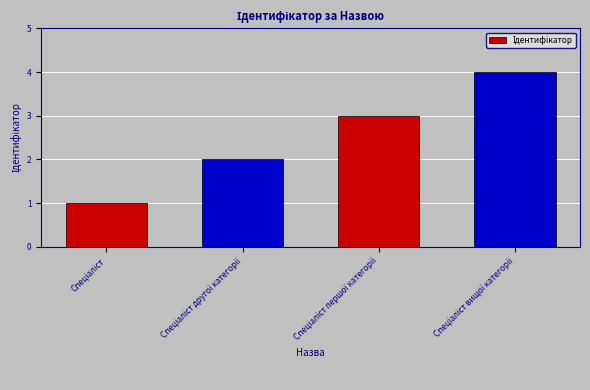

What is the sum of all values?

10